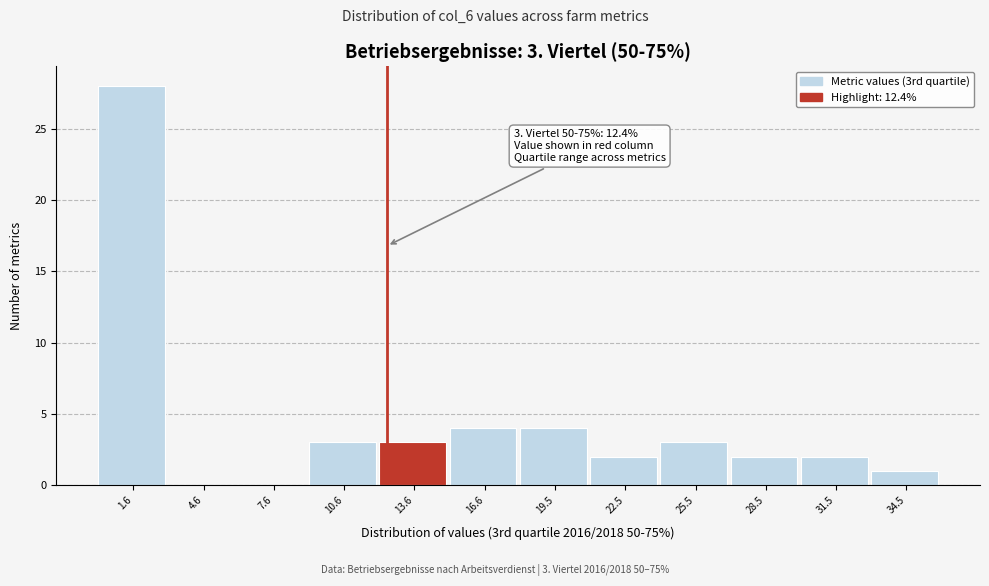

Which range on the x-axis has the tallest bar?

0 to 3